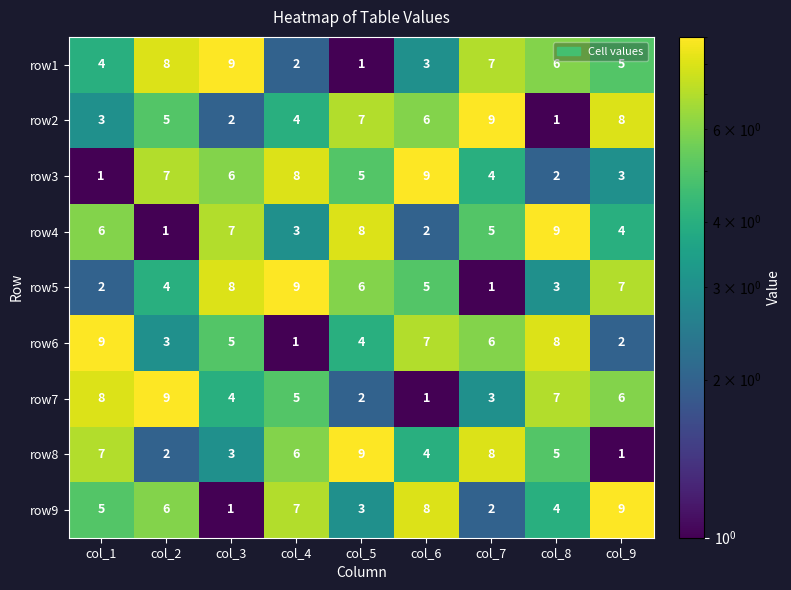

Rank the series at col_5 from lowest to highest value.

row1, row7, row9, row6, row3, row5, row2, row4, row8